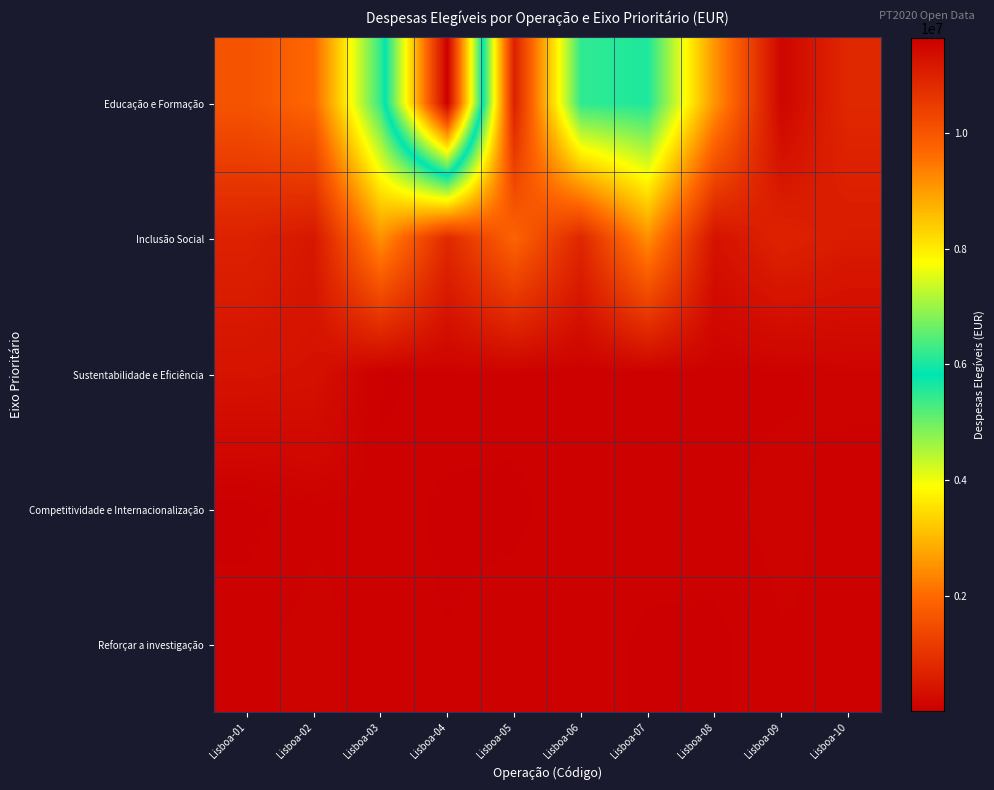

What is the spread (max minus min) of values at Lisboa-08?

2524731.0